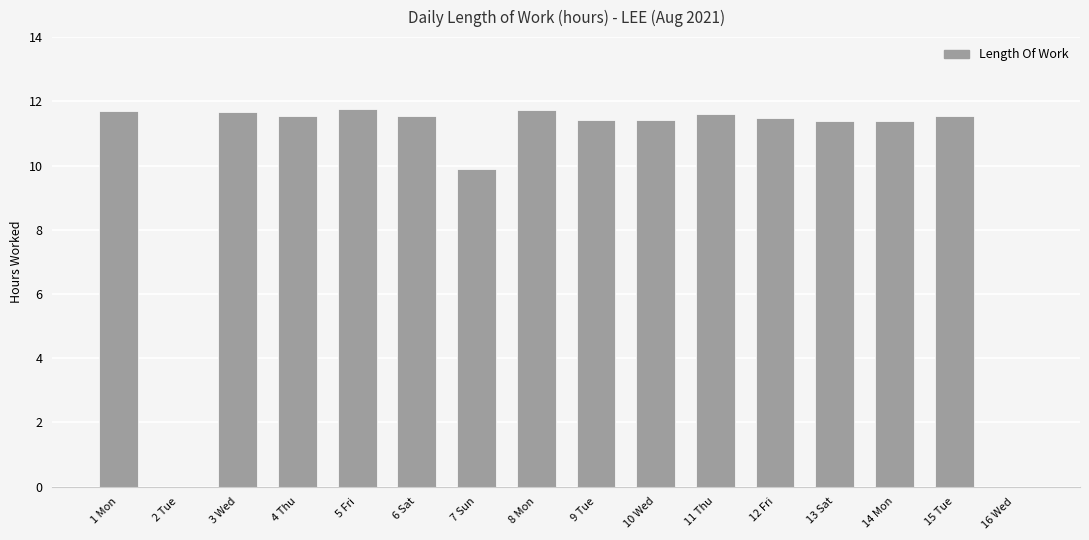

Is it true that the value at 8 Mon is 11.7?

True